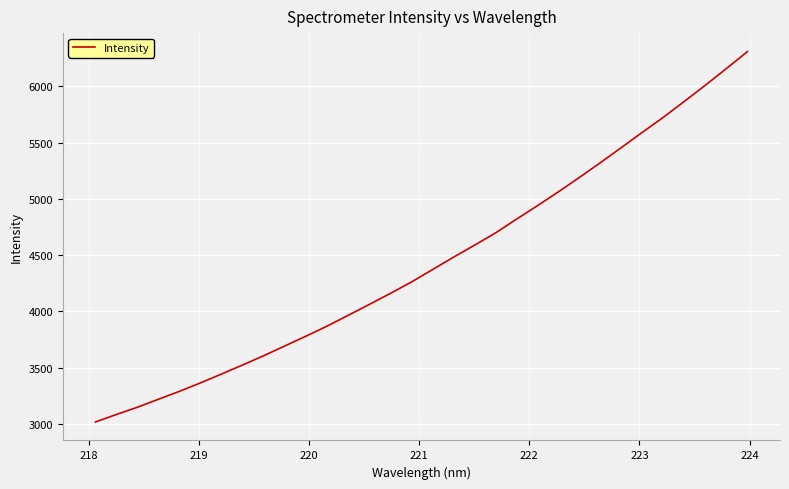

What is the smallest value displayed?

3016.3